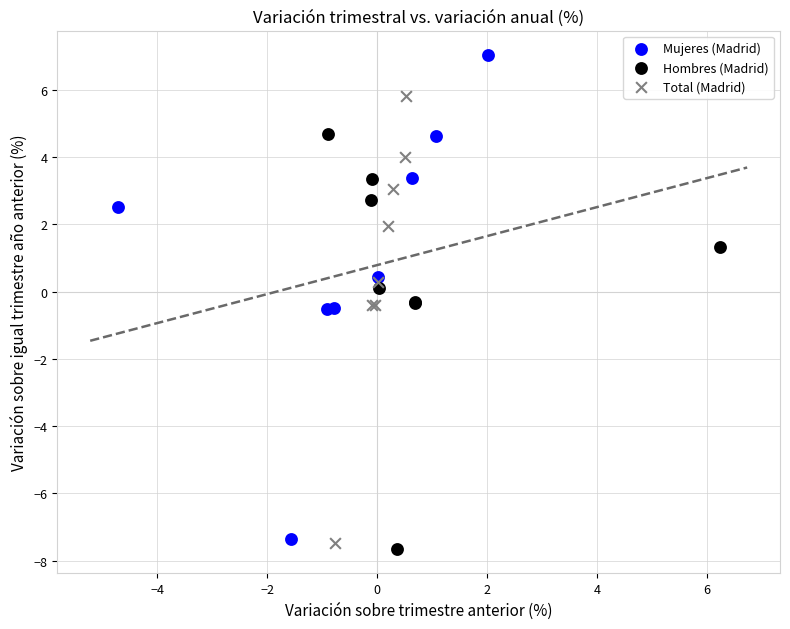

Which series has the widest spread of Y values?

Mujeres (Madrid)